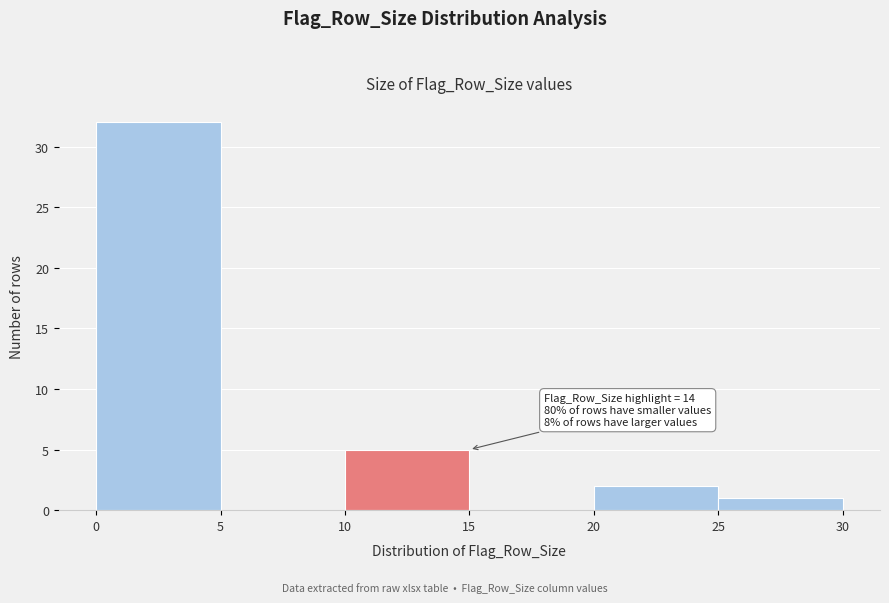

Over which range of the x-axis is the bar tallest?

0 to 5